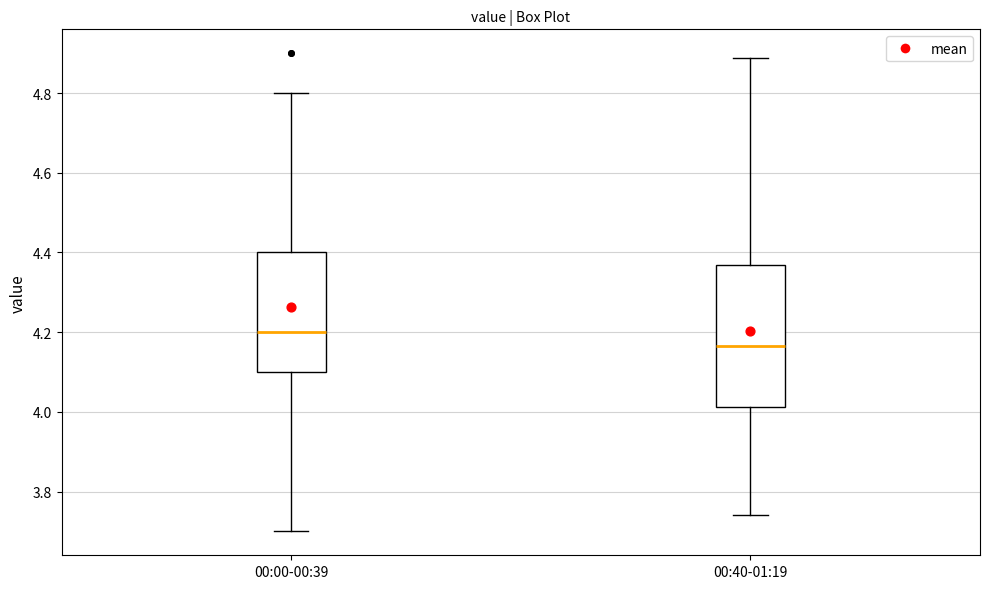

Reading left to right, read every box against the y-axis: the position of its median line, the range the box covers, and the ends of its whiskers. The values are not printed on the chart, so give them approximately, as read against the axis.

00:00-00:39: median 4.20, box 4.10 to 4.40, whiskers 3.70 to 4.80
00:40-01:19: median 4.16, box 4.02 to 4.36, whiskers 3.74 to 4.88